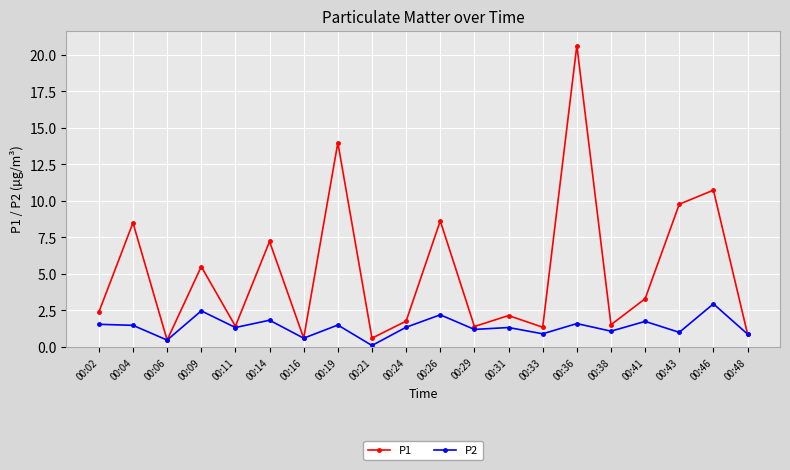

Where does the P1 series first go above 2?

00:02